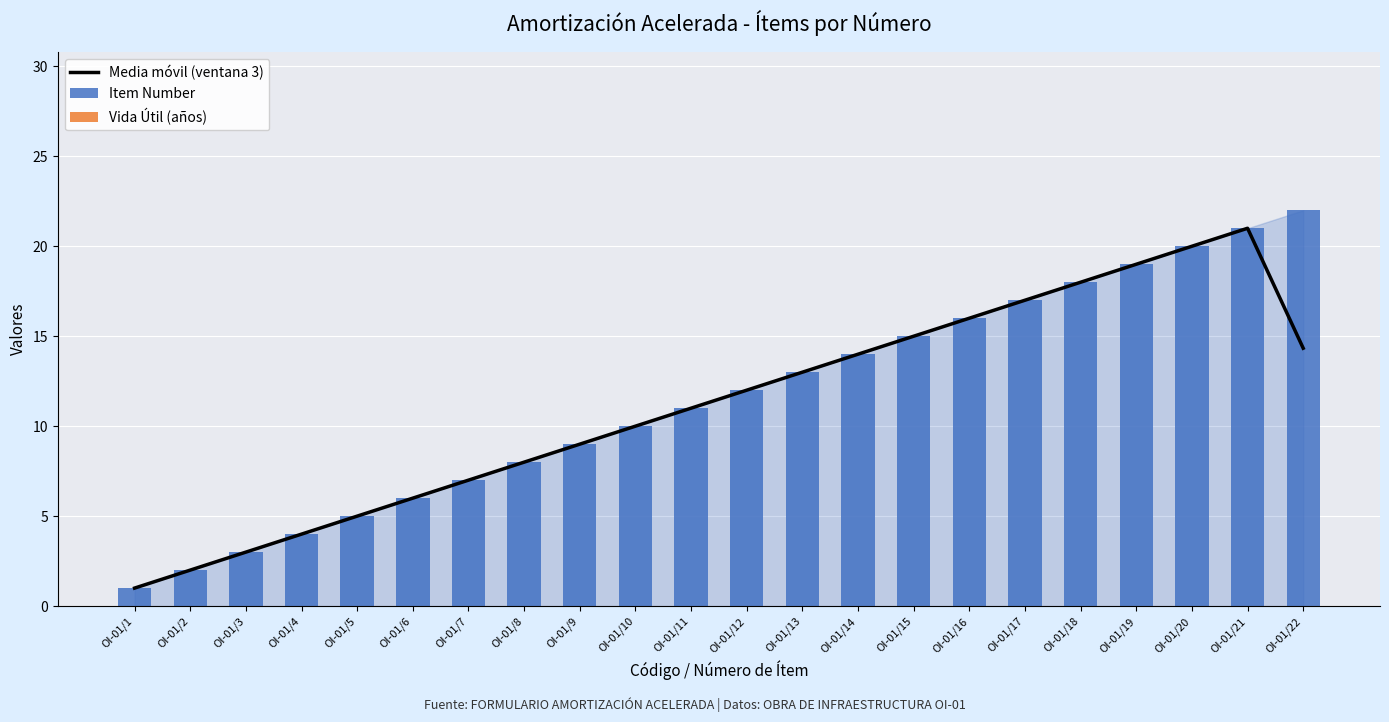

Rank the series by their maximum value, from lowest to highest.

Vida Útil (años), Media móvil (ventana 3), Item Number